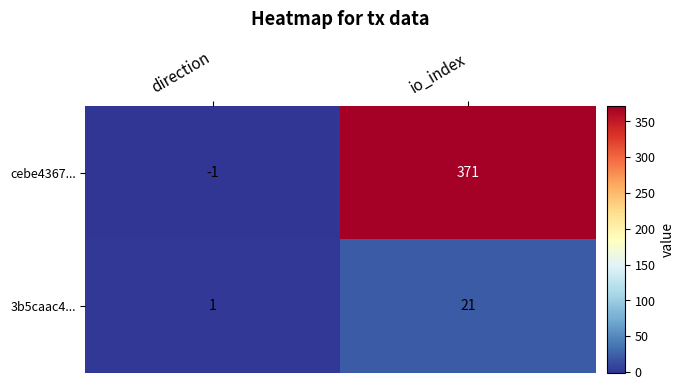

Is it true that cebe4367... equals -1 at direction?

True